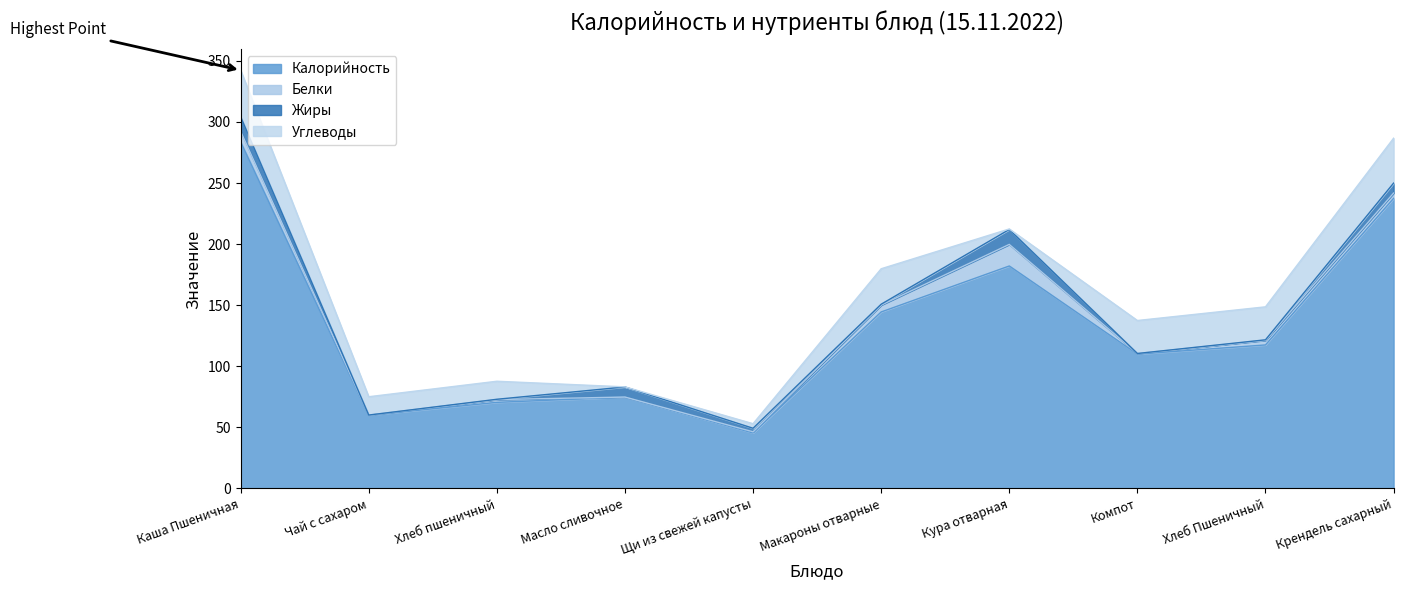

Does the chart display data point markers on the line(s)?

No